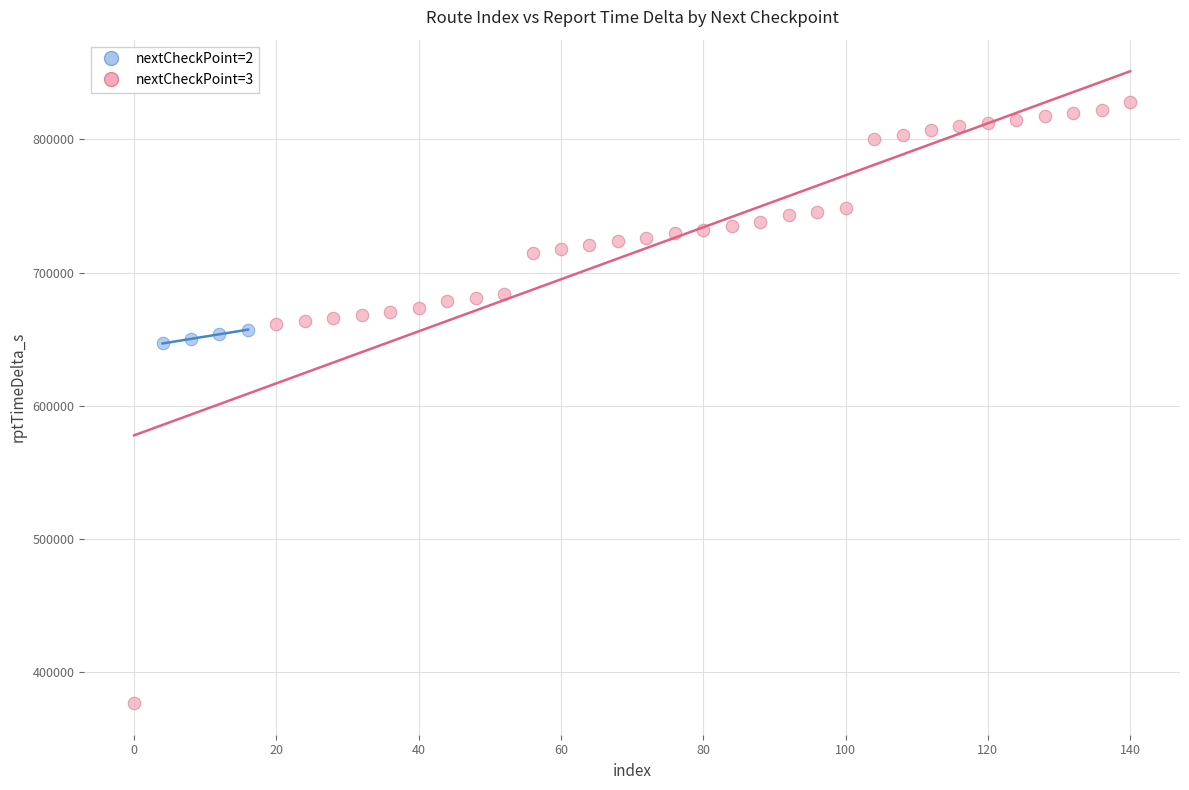

Which series reaches the minimum Y coordinate?

nextCheckPoint=3